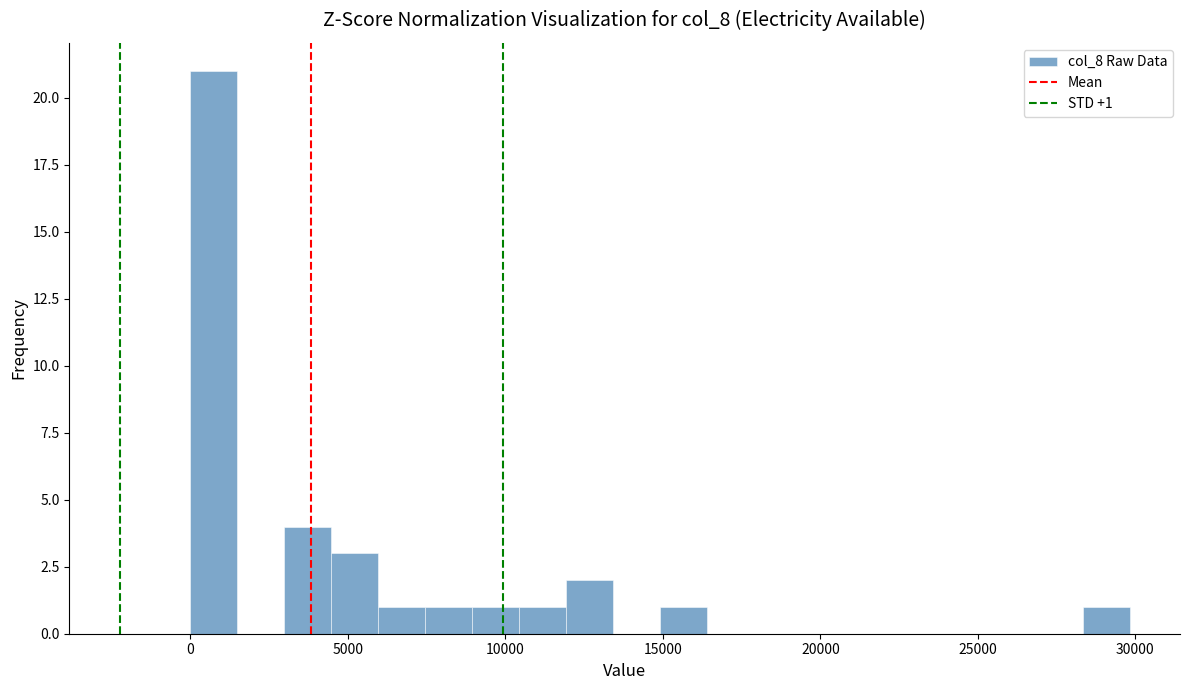

Read against the x-axis, roughly where is the centre of the tallest bar?

500